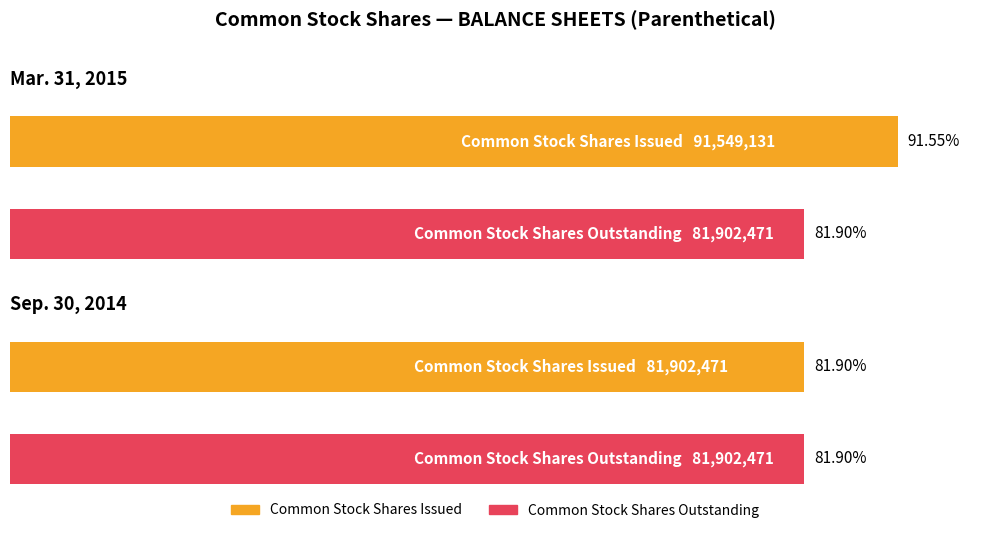

Read the Sep. 30, 2014 value at Common Stock Shares Issued.

81902471